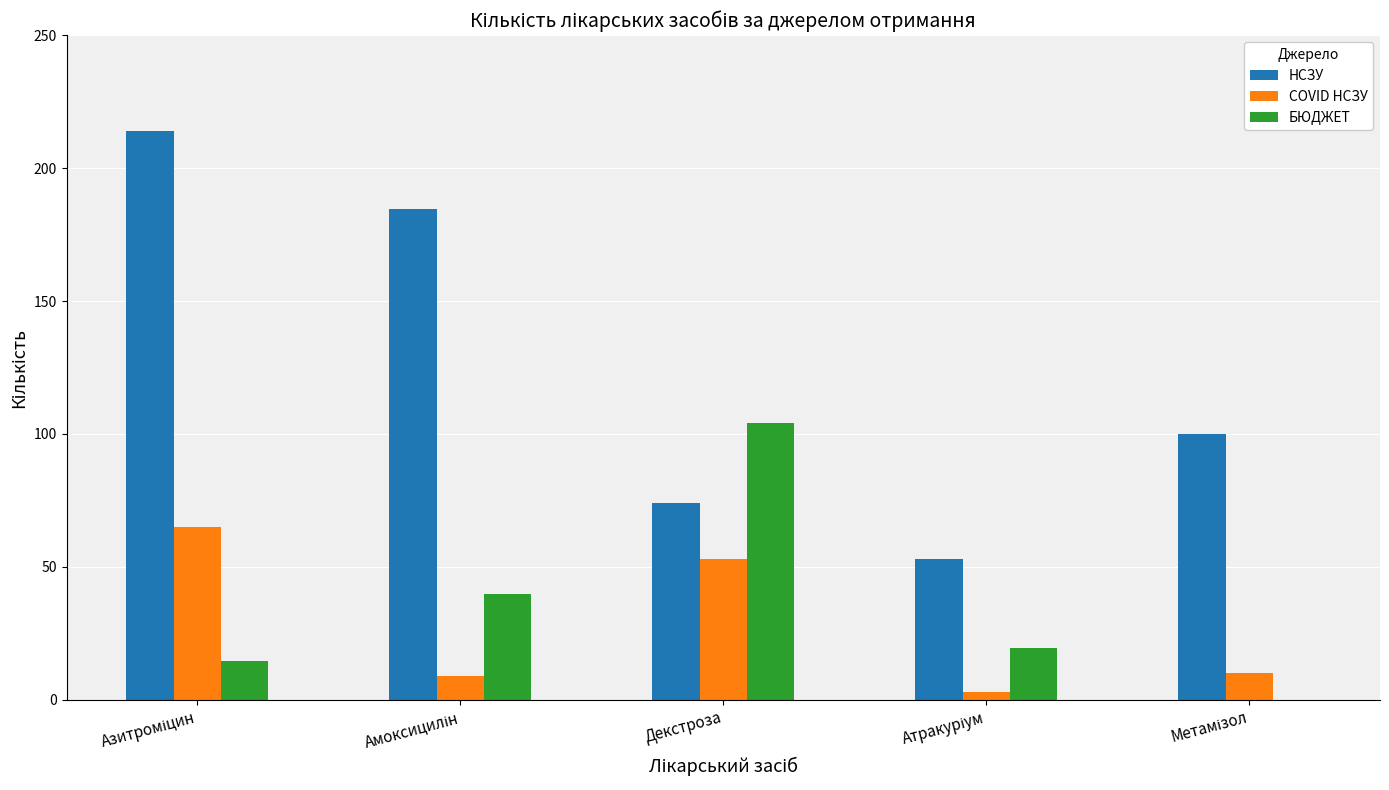

Where is COVID НСЗУ nearest to the value 34?

Декстроза